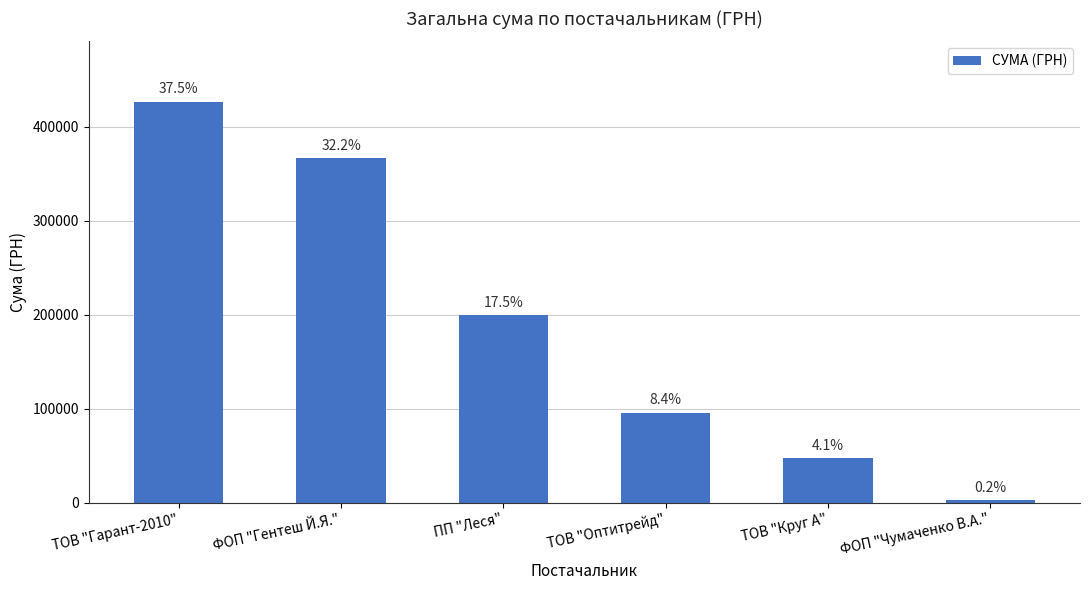

The chart shows a value of 95891.7 at ТОВ "Оптитрейд". True or false?

True